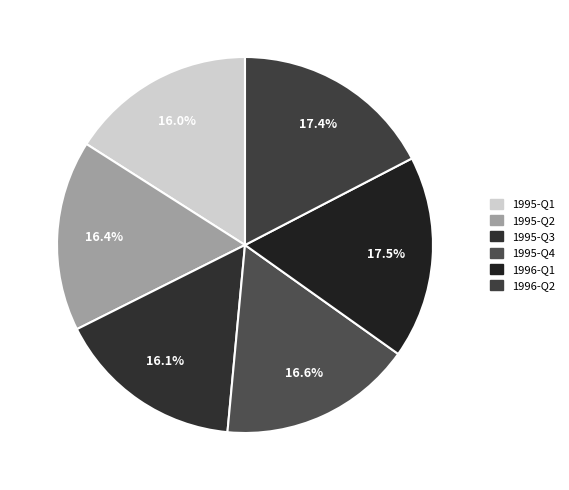

Between 1995-Q4 and 1996-Q2, which is larger?

1996-Q2